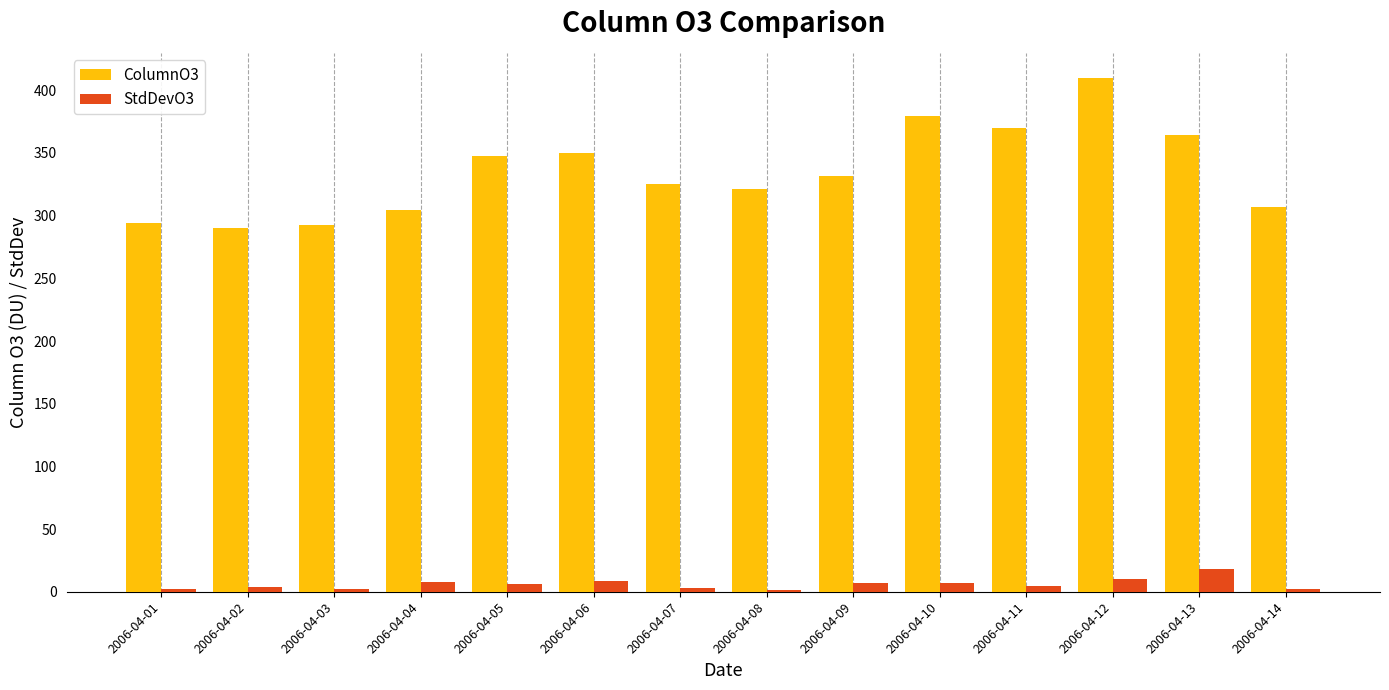

What is the value of the StdDevO3 bar at the 2nd from the left?

3.8